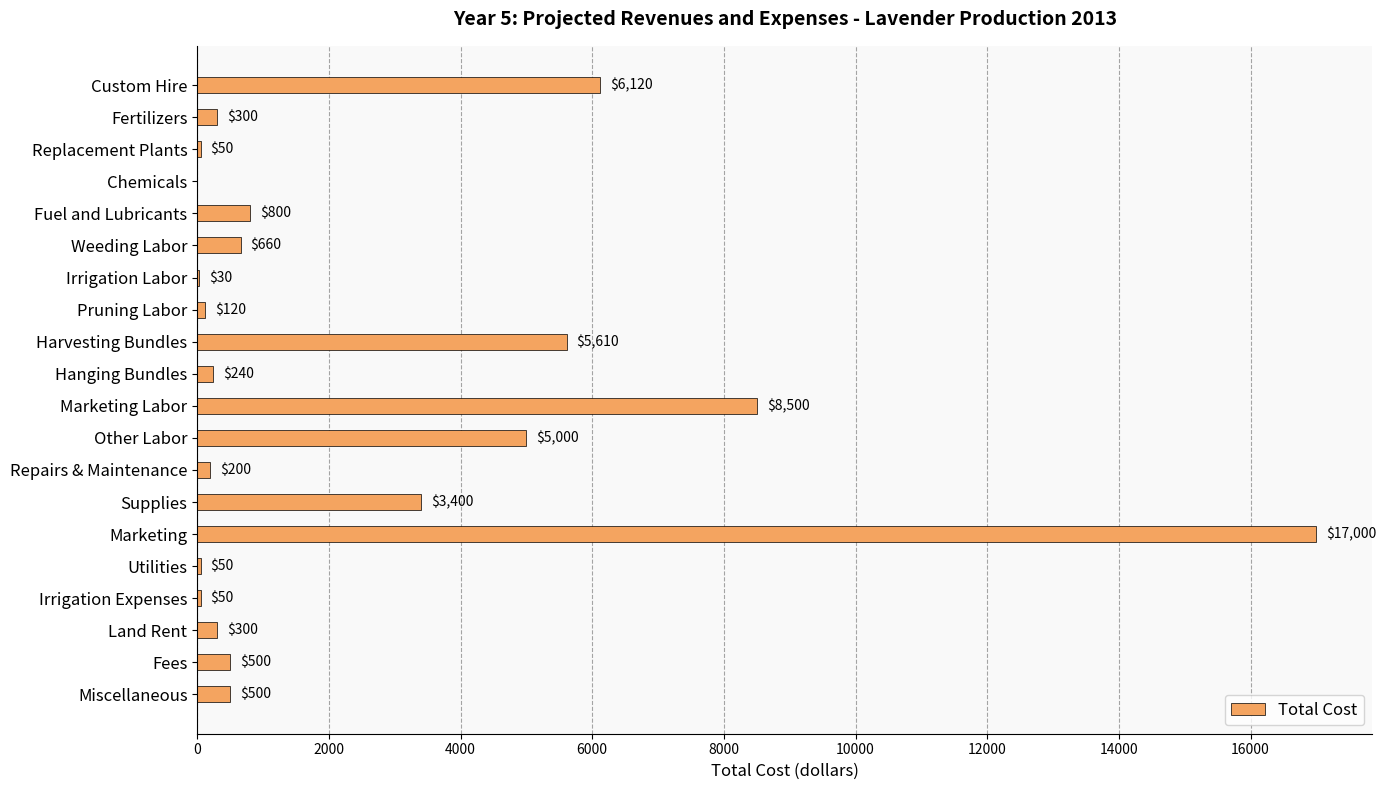

The value at Miscellaneous is 500. True or false?

True